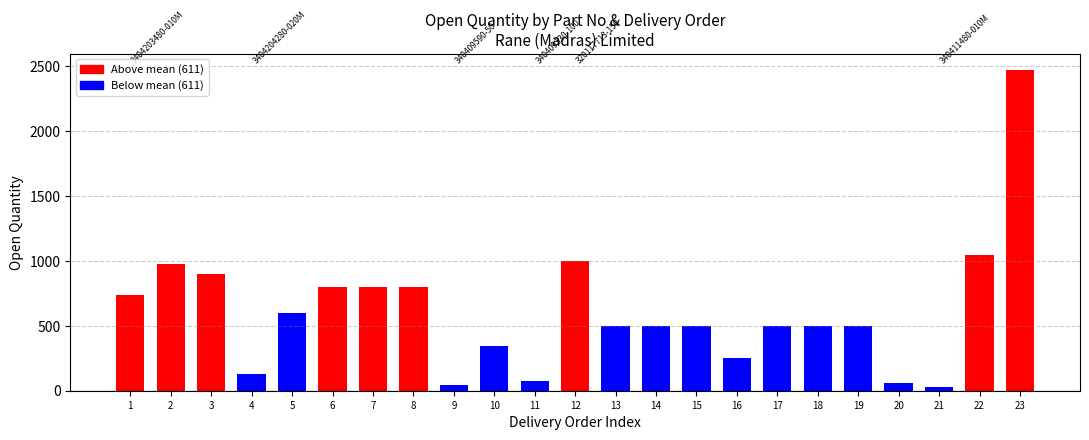

Reading right to left, list all the values displayed in this chart.

2471	1048	28	61	500	500	500	250	500	500	500	1000	73	344	43	800	800	800	600	129	900	974	739